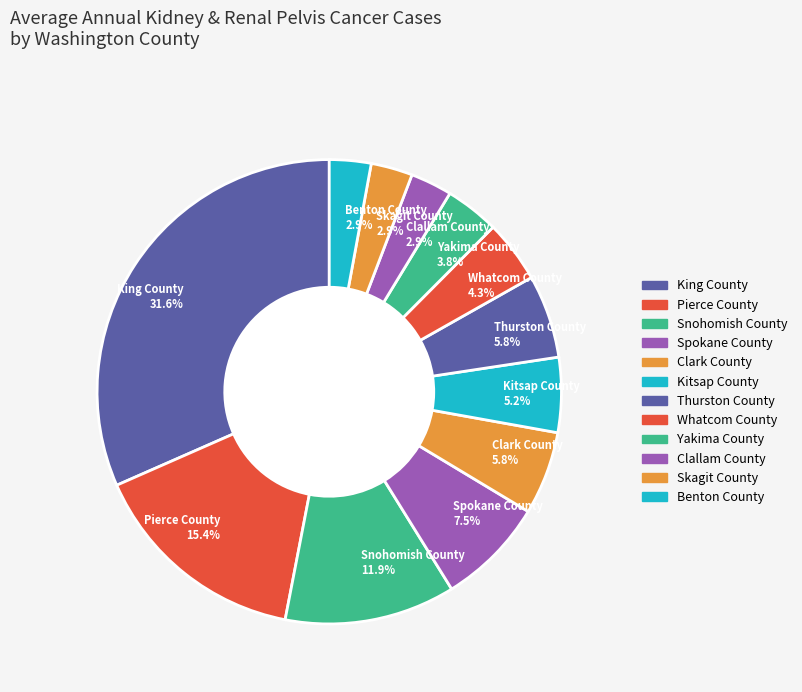

How many slices are in this pie chart?

12